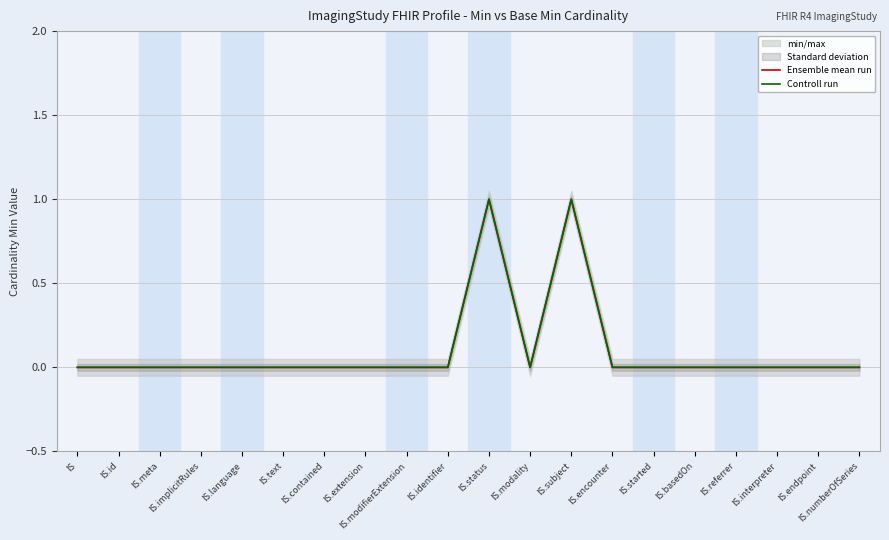

List the labels in order of Controll run value, largest first.

IS.status, IS.subject, IS, IS.id, IS.meta, IS.implicitRules, IS.language, IS.text, IS.contained, IS.extension, IS.modifierExtension, IS.identifier, IS.modality, IS.encounter, IS.started, IS.basedOn, IS.referrer, IS.interpreter, IS.endpoint, IS.numberOfSeries